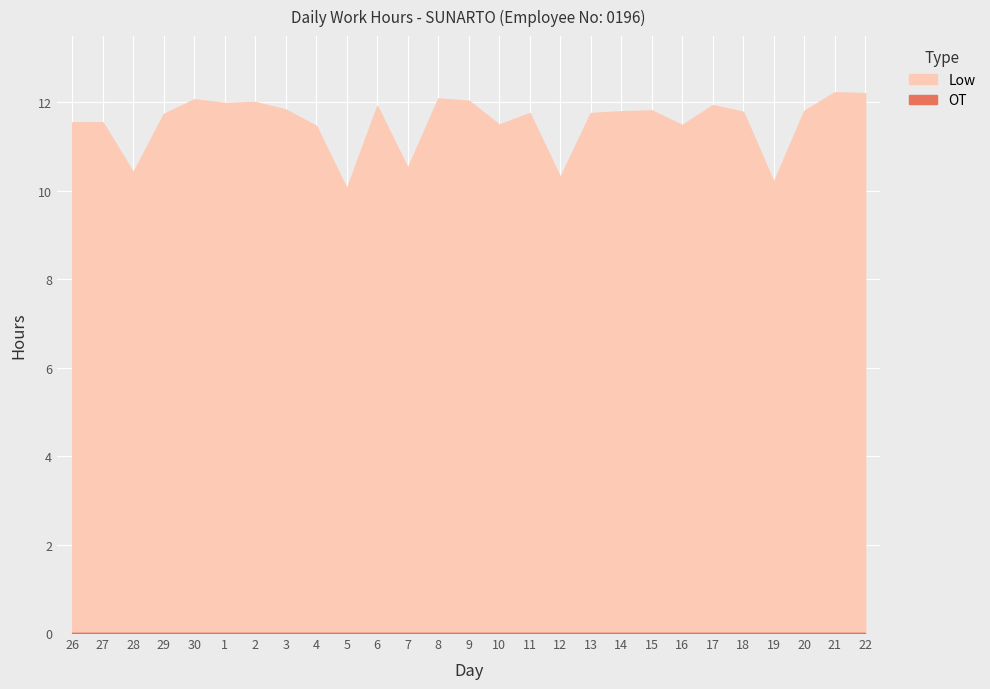

At which category does the chart reach its minimum across all series?

26